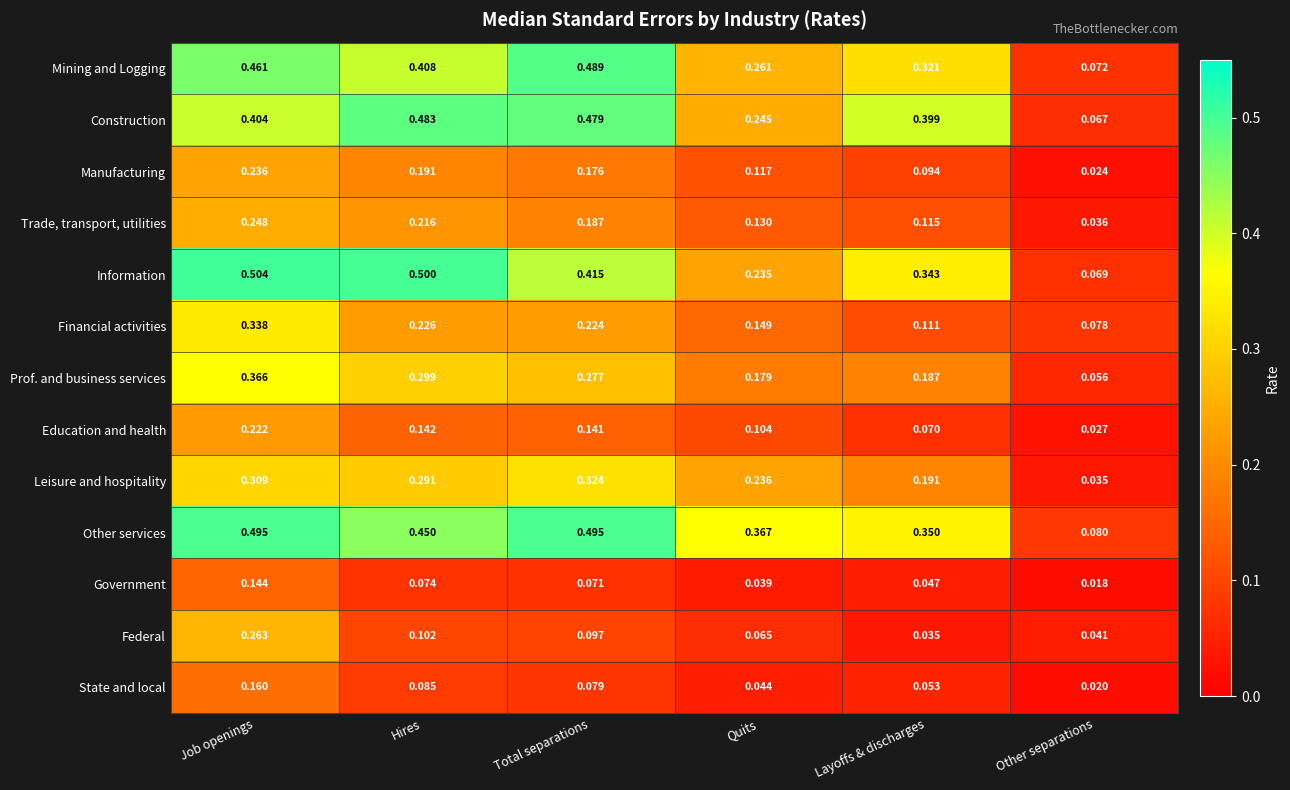

How many data points does each series have?

6